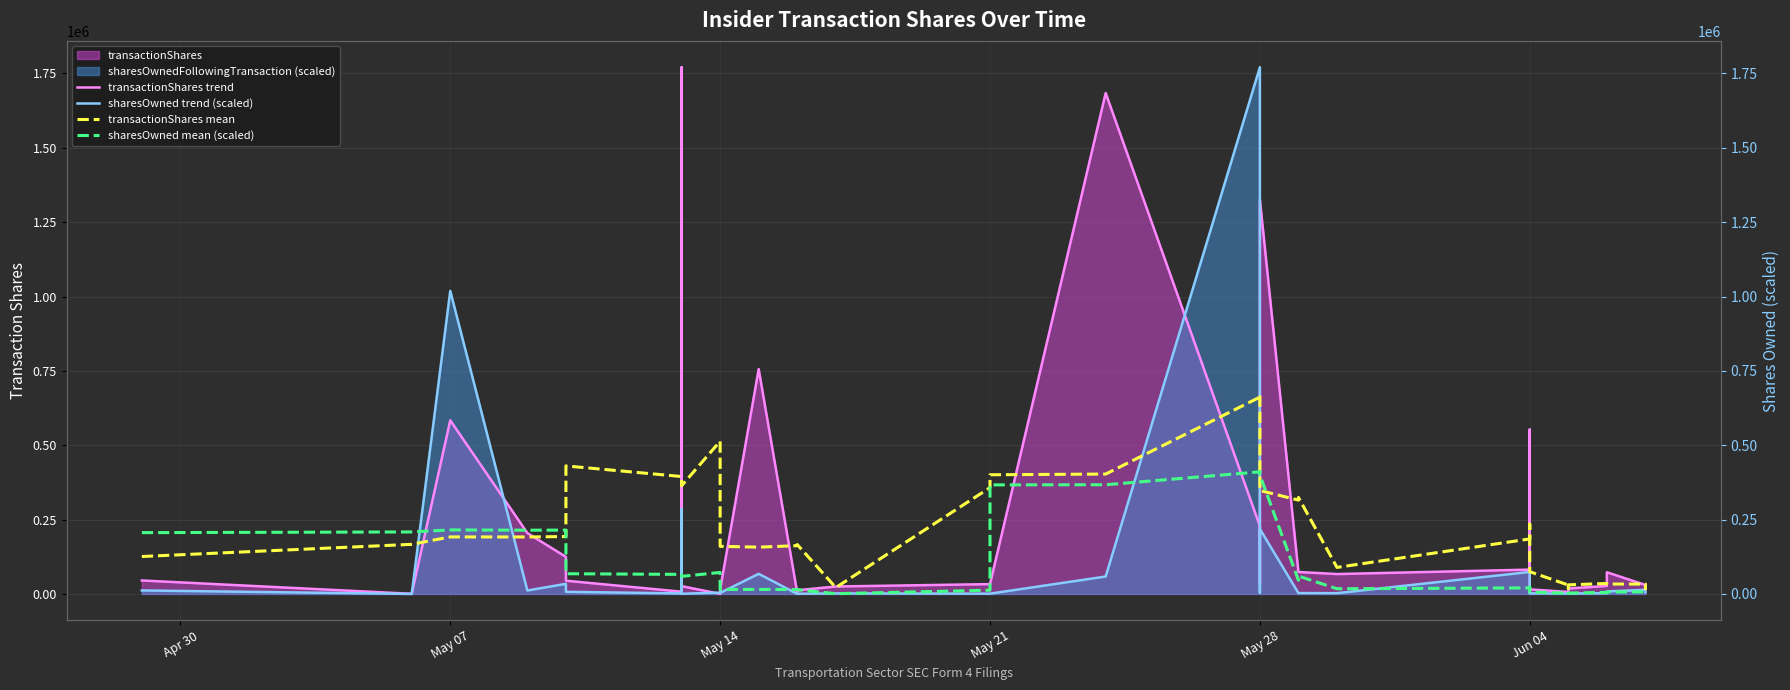

How many interior local valleys does the sharesOwned mean (scaled) series have?

7